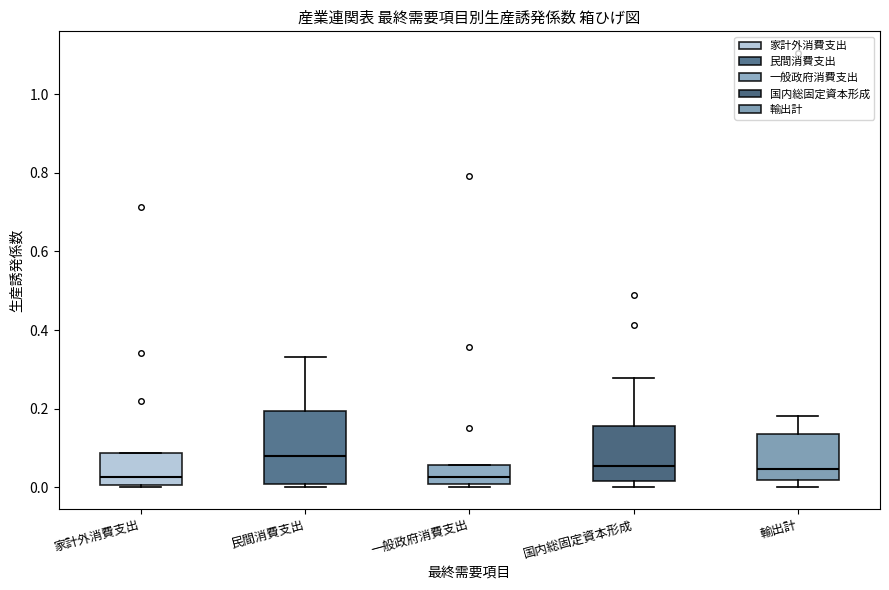

Reading left to right, read every box against the y-axis: the position of its median line, the range the box covers, and the ends of its whiskers. The values are not printed on the chart, so give them approximately, as read against the axis.

家計外消費支出: median 0.02, box 0.00 to 0.08, whiskers 0.00 (just below the box's lower edge) to 0.08
民間消費支出: median 0.08, box 0.00 to 0.20, whiskers 0.00 (just below the box's lower edge) to 0.34
一般政府消費支出: median 0.02, box 0.00 to 0.06, whiskers 0.00 (just below the box's lower edge) to 0.06
国内総固定資本形成: median 0.06, box 0.02 to 0.16, whiskers 0.00 to 0.28
輸出計: median 0.04, box 0.02 to 0.14, whiskers 0.00 to 0.18